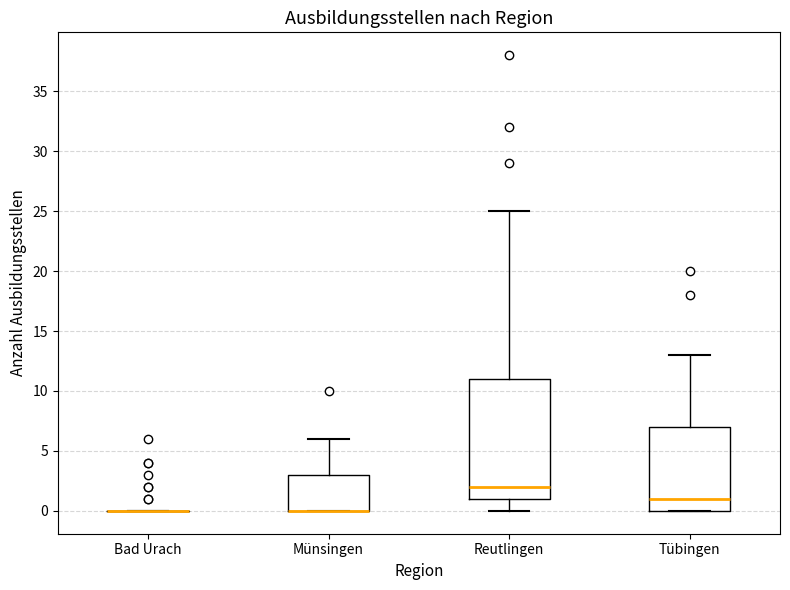

Comparing the boxes themselves (not the whiskers), which one is the tallest?

Reutlingen